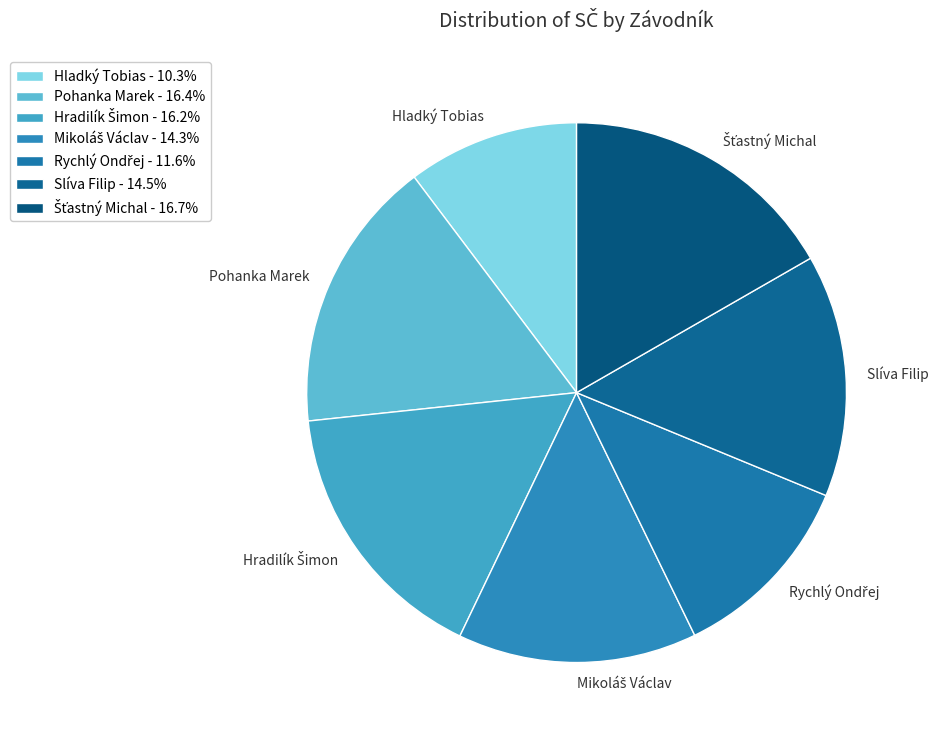

What is the smallest slice in the pie chart?

Hladký Tobias